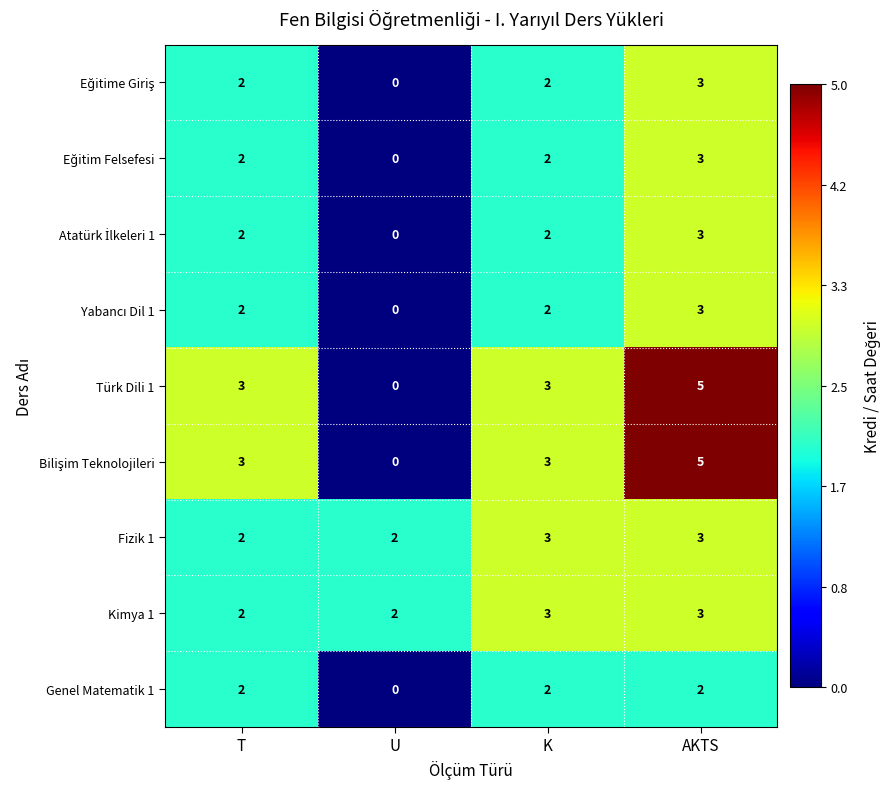

What is the sum of all Türk Dili 1 values?

11